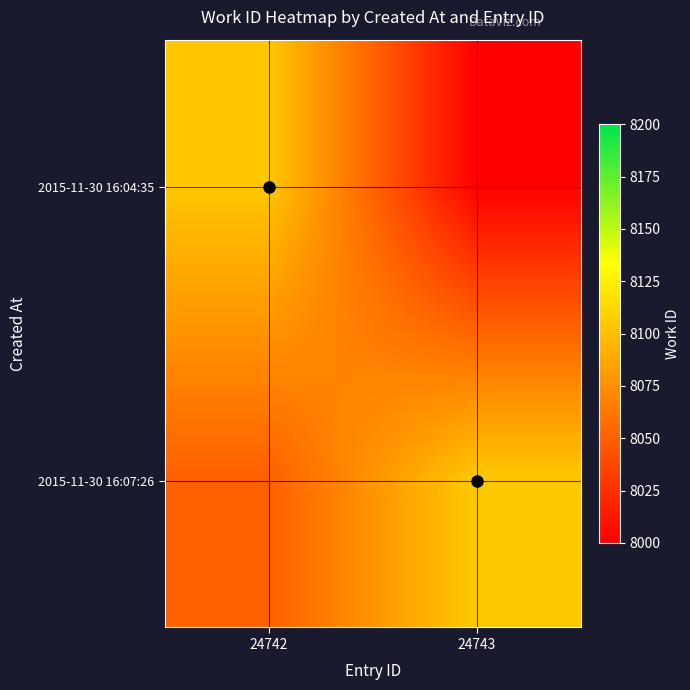

At which category does the chart reach its peak across all series?

24743